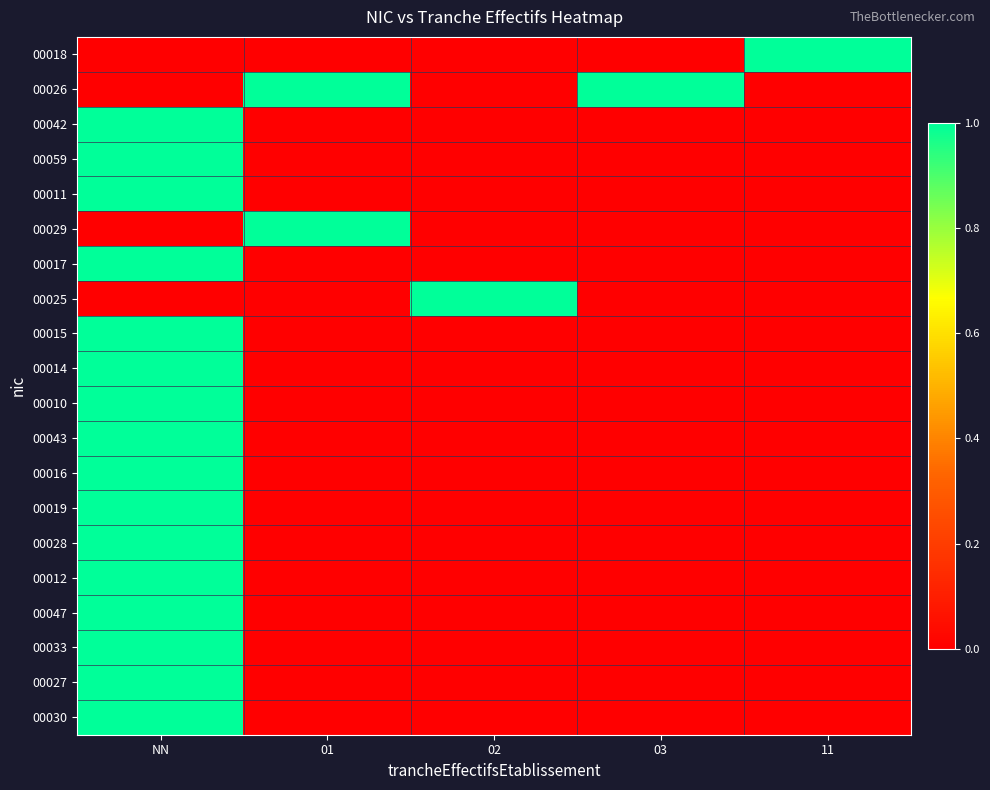

Reading left to right, list all the values displayed in this chart.

00018: NN=0	01=0	02=0	03=0	11=1
00026: NN=0	01=1	02=0	03=1	11=0
00042: NN=1	01=0	02=0	03=0	11=0
00059: NN=1	01=0	02=0	03=0	11=0
00011: NN=1	01=0	02=0	03=0	11=0
00029: NN=0	01=1	02=0	03=0	11=0
00017: NN=1	01=0	02=0	03=0	11=0
00025: NN=0	01=0	02=1	03=0	11=0
00015: NN=1	01=0	02=0	03=0	11=0
00014: NN=1	01=0	02=0	03=0	11=0
00010: NN=1	01=0	02=0	03=0	11=0
00043: NN=1	01=0	02=0	03=0	11=0
00016: NN=1	01=0	02=0	03=0	11=0
00019: NN=1	01=0	02=0	03=0	11=0
00028: NN=1	01=0	02=0	03=0	11=0
00012: NN=1	01=0	02=0	03=0	11=0
00047: NN=1	01=0	02=0	03=0	11=0
00033: NN=1	01=0	02=0	03=0	11=0
00027: NN=1	01=0	02=0	03=0	11=0
00030: NN=1	01=0	02=0	03=0	11=0